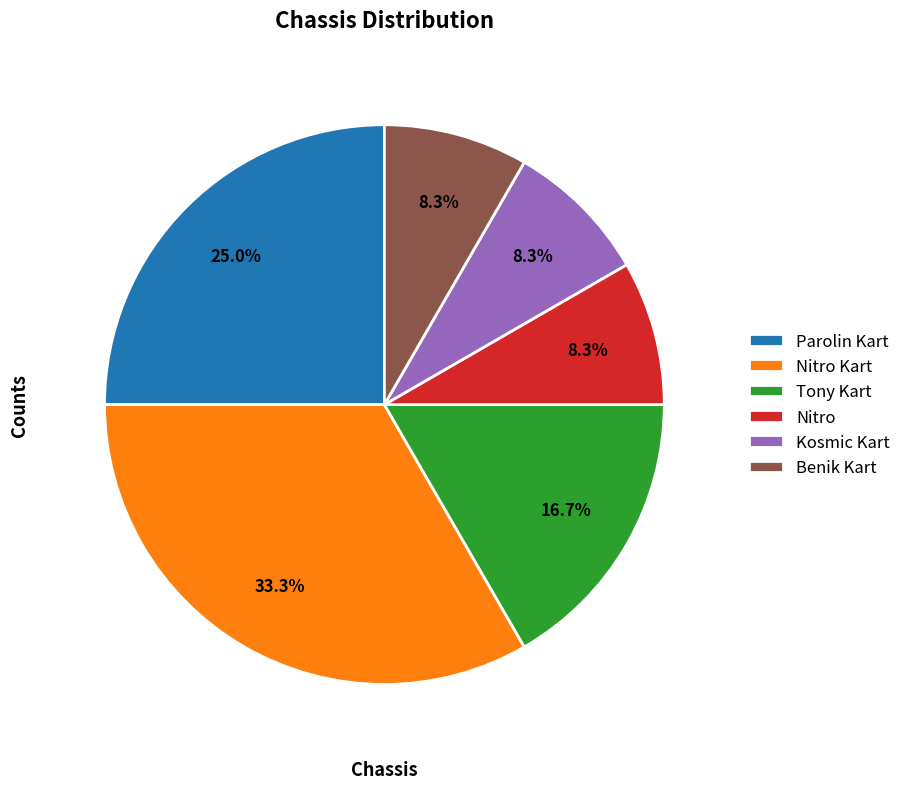

Is Parolin Kart the majority of the pie?

No